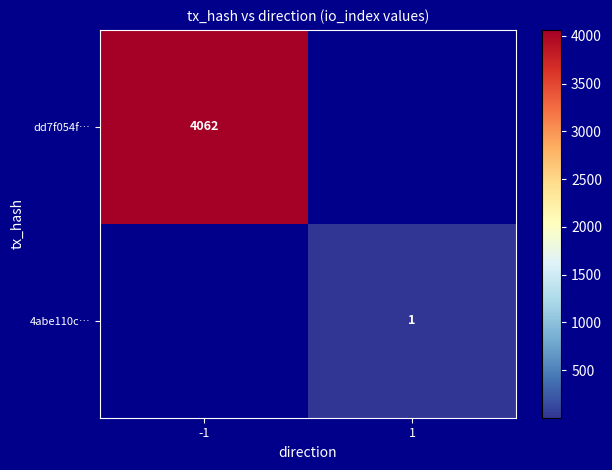

The value of dd7f054f… at -1 is 5477. True or false?

False